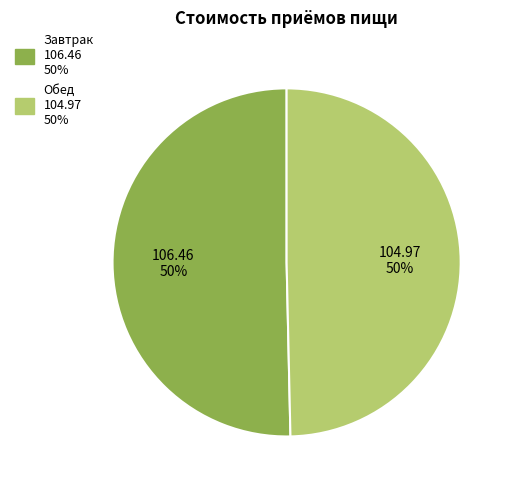

The Обед slice represents 50% of the pie. True or false?

True